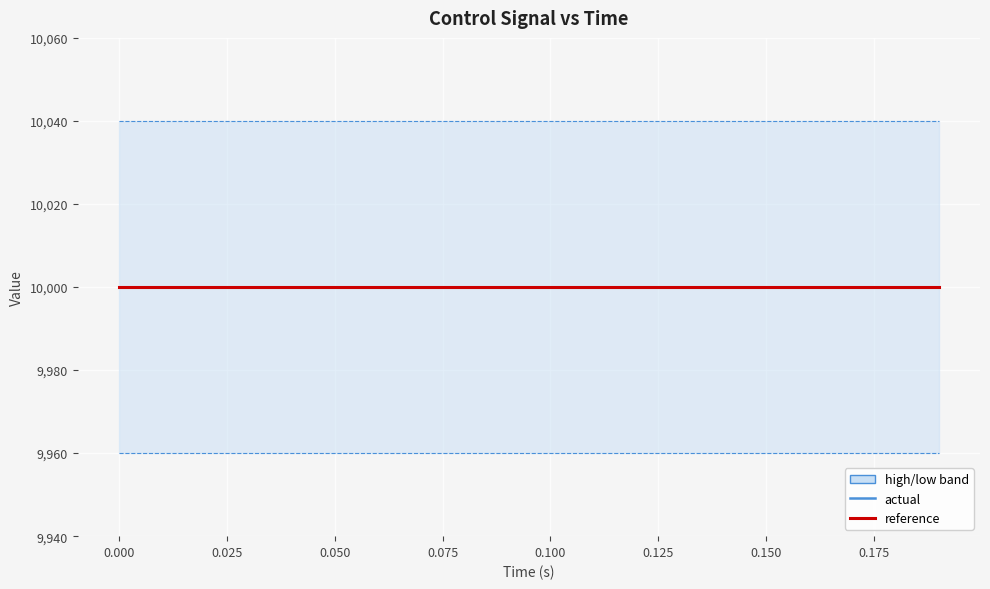

What is the sum of all high values?

200800.0